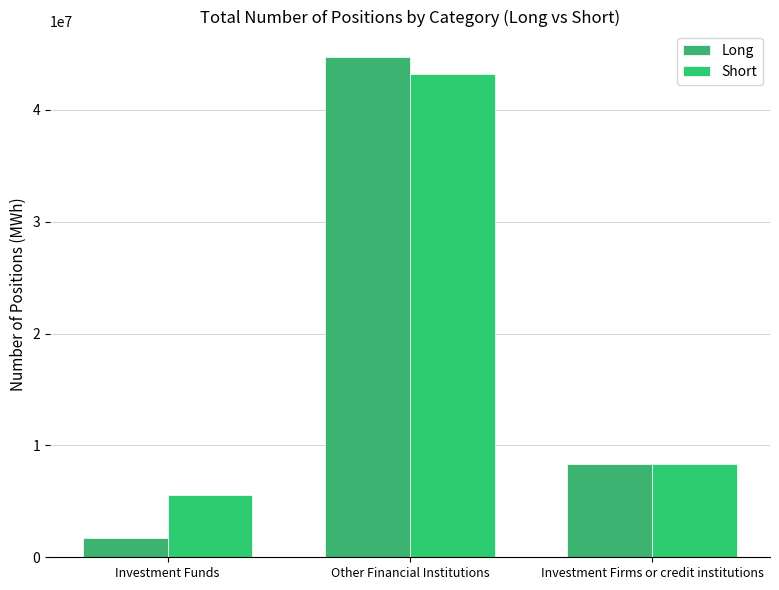

Is it true that Short equals 1216903 at Investment Funds?

False